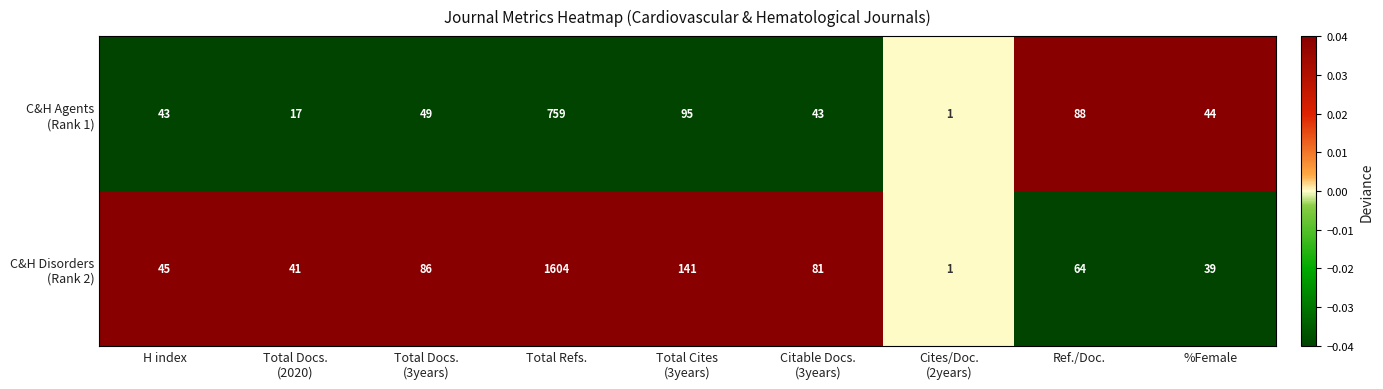

What is the sum of all C&H Disorders (Rank 2) values?

0.2